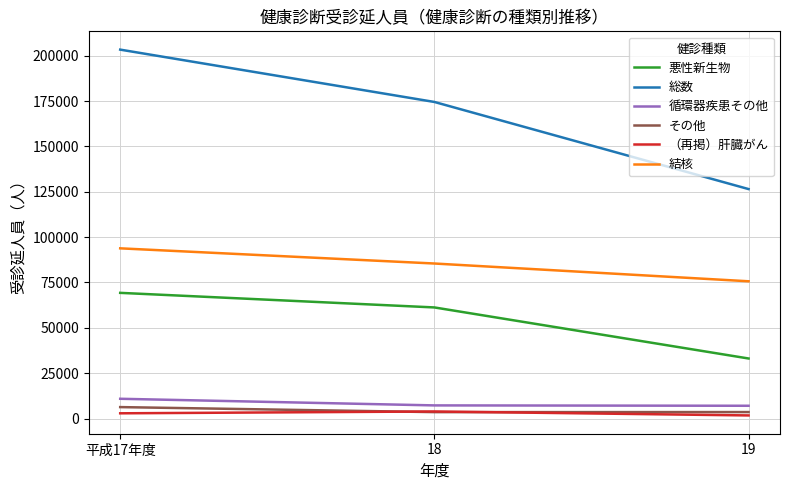

Which series has the largest total across all categories?

総数